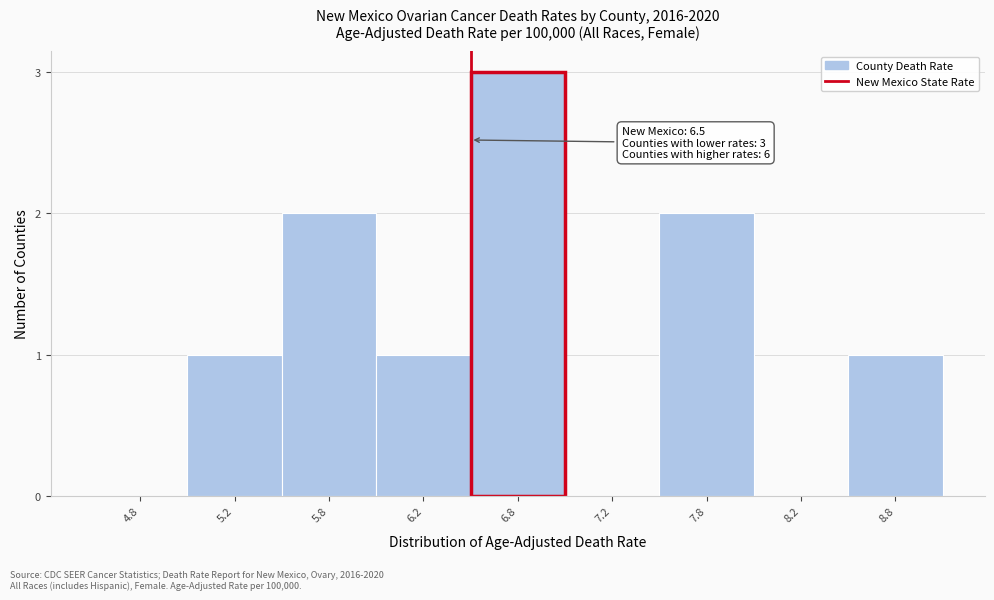

Reading left to right, list all the values displayed in this chart.

4.8=0	5.2=1	5.8=2	6.2=1	6.8=3	7.2=0	7.8=2	8.2=0	8.8=1